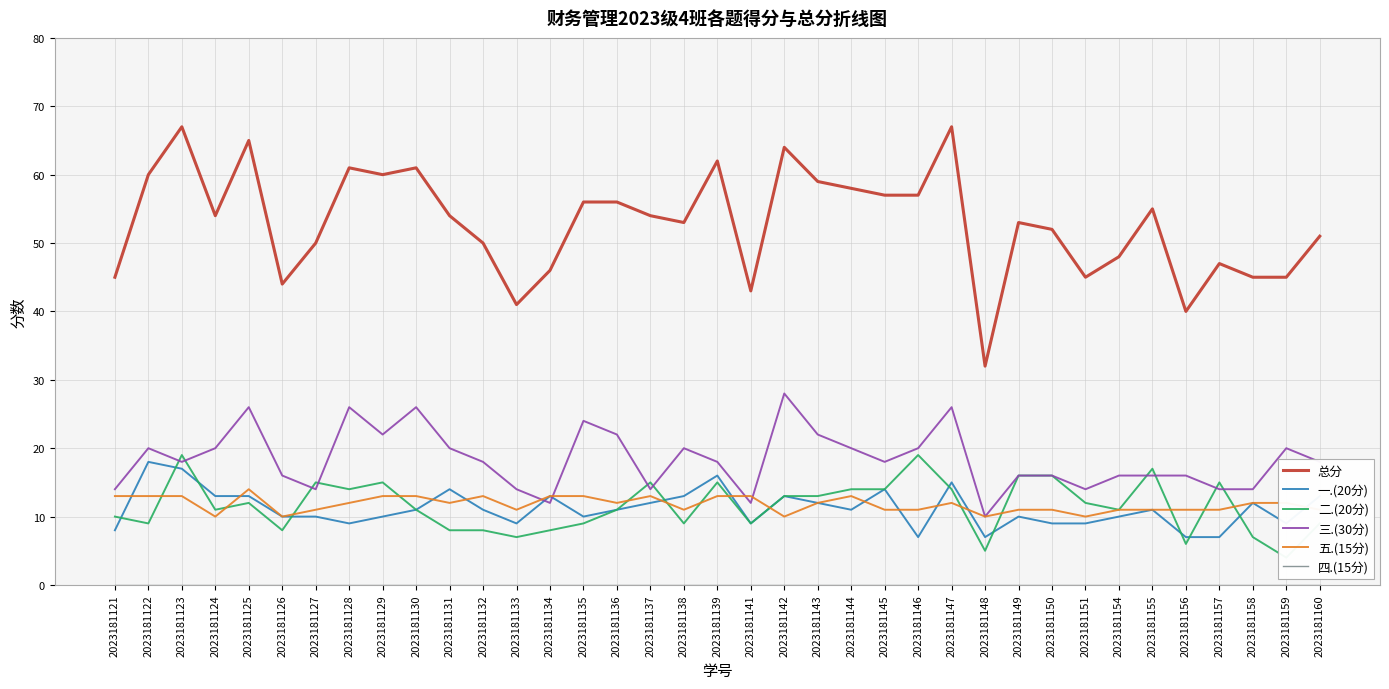

What is the spread (max minus min) of values at 2023181137?

54